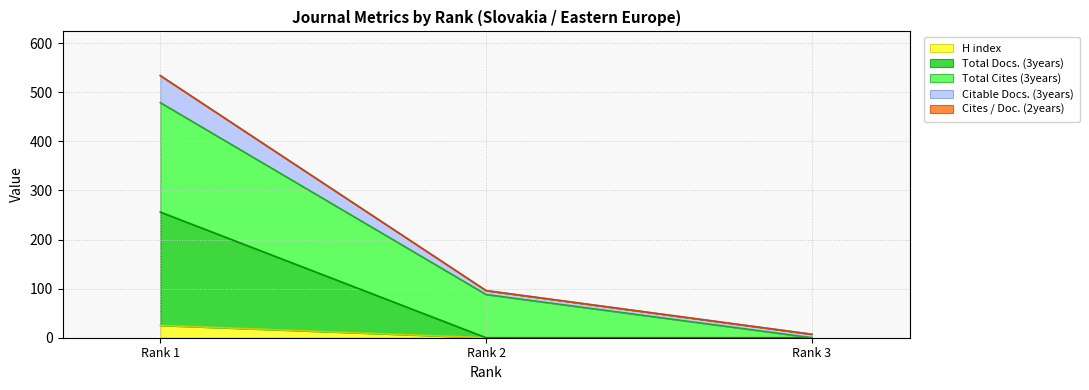

At which label does H index reach its peak?

Rank 1